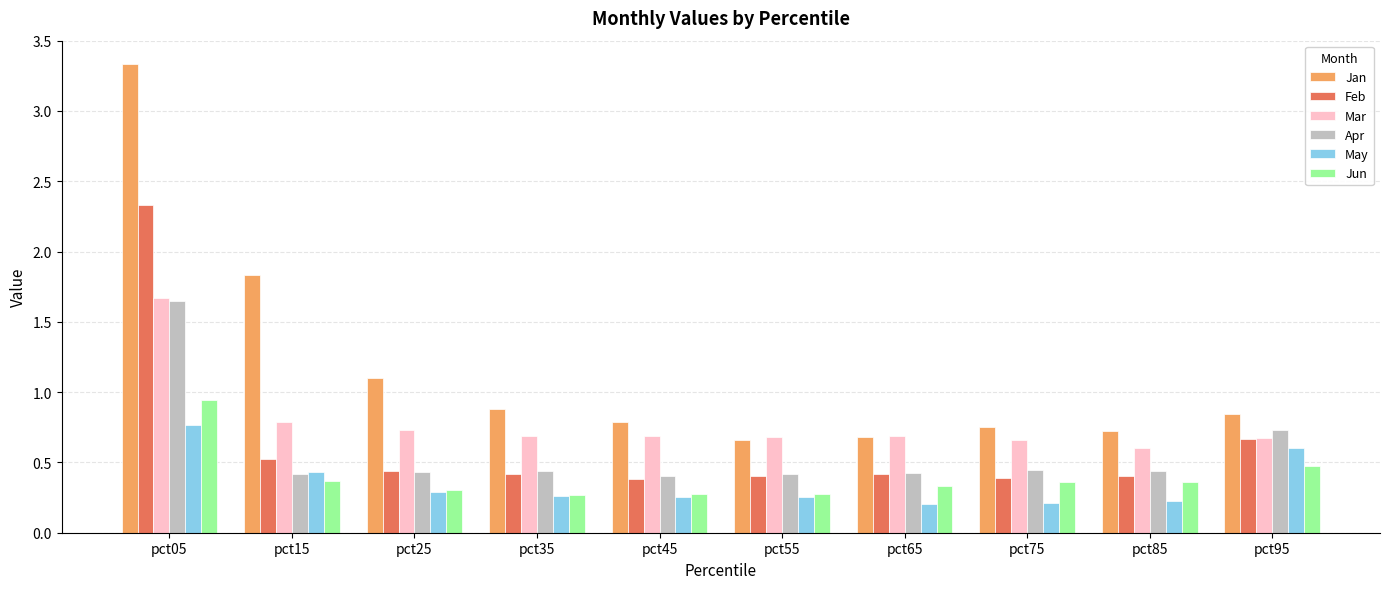

How many series are shown in this chart?

6